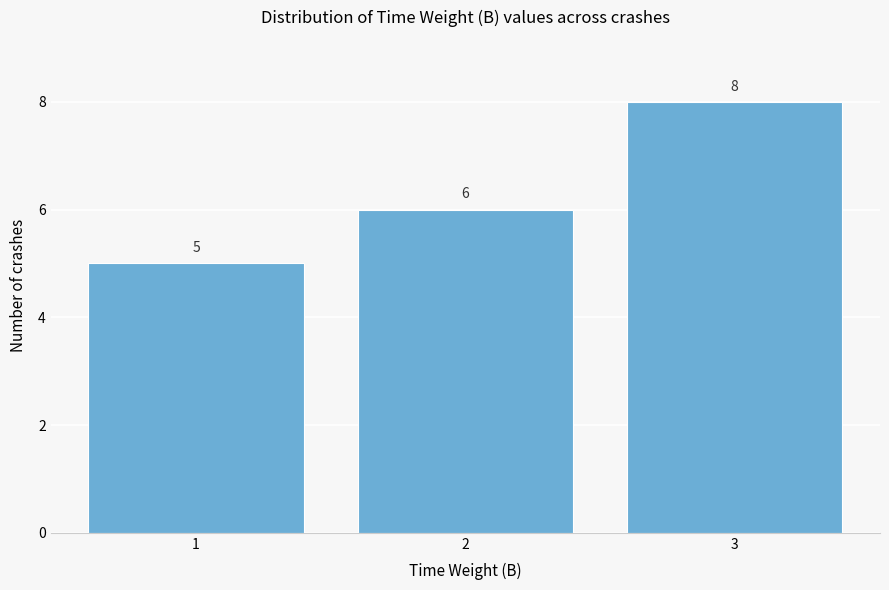

Which range on the x-axis has the tallest bar?

2.5 to 3.5